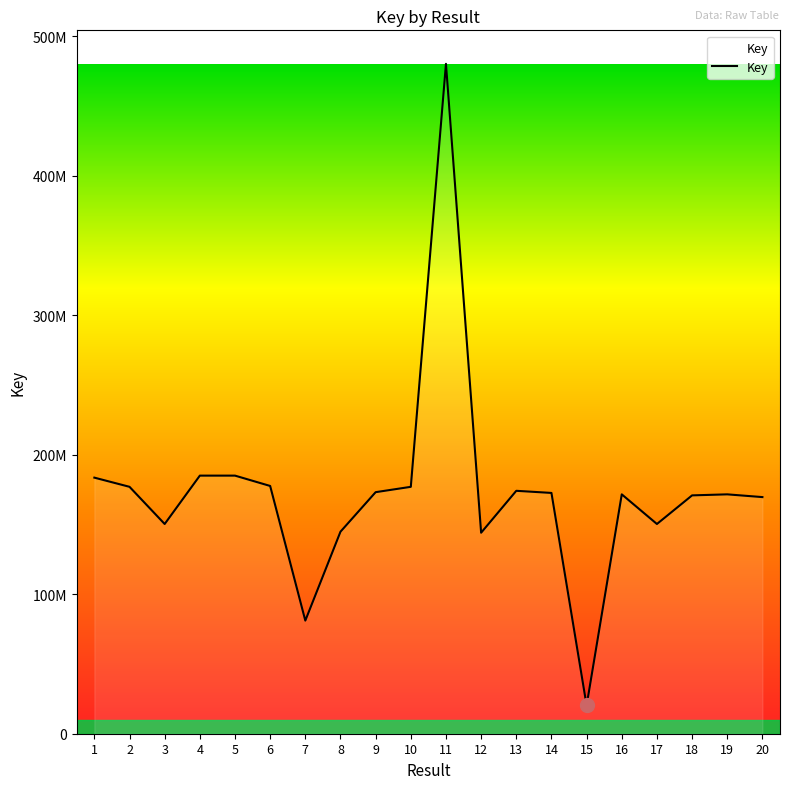

Reading left to right, extract all data points from this chart.

183584387	177004662	150349685	185030191	185030523	177614863	81101173	144837071	173167608	176996978	480249242	144091761	174143833	172622788	20246857	171602770	150349150	170866570	171602625	169636379